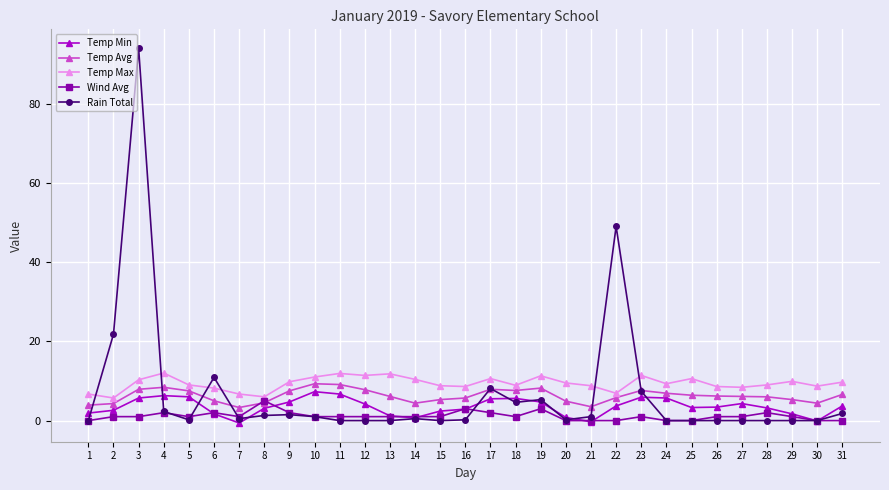

What is the difference between the highest and lowest values at 9?

8.3